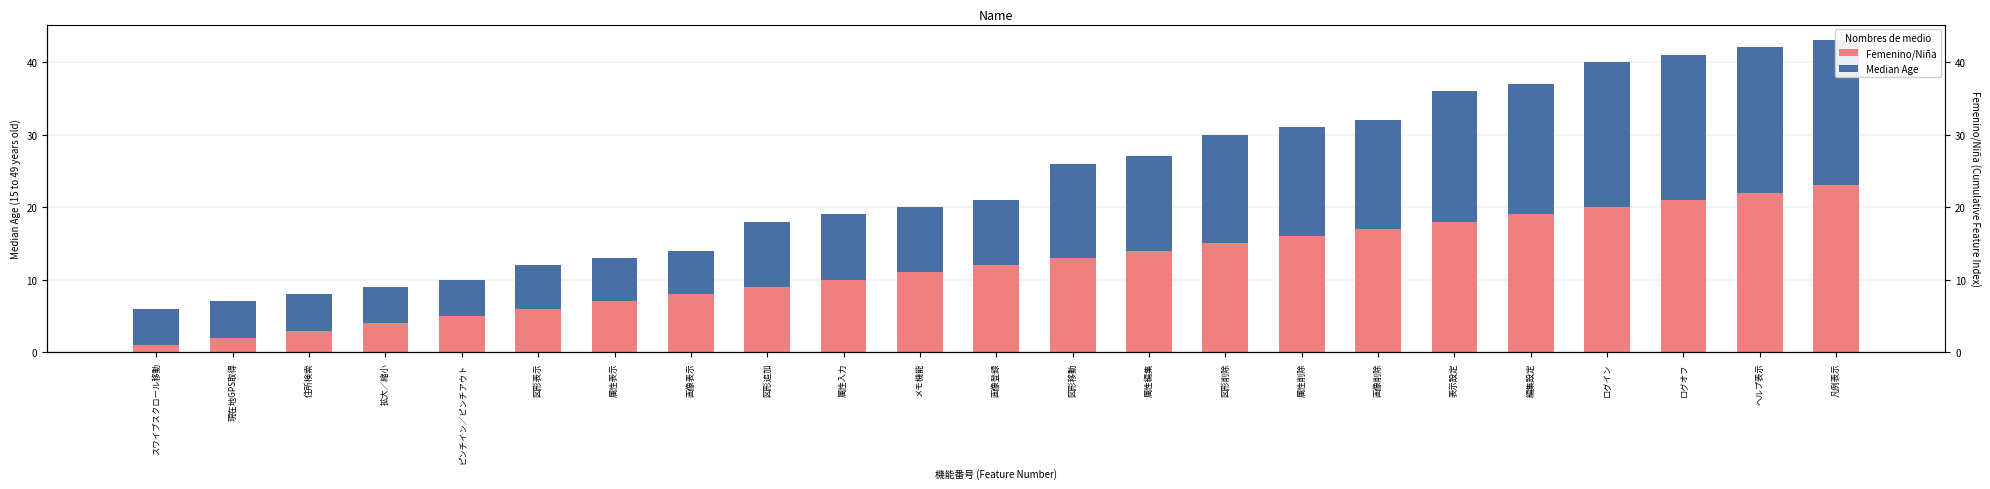

What is the value of the Femenino/Niña bar at the 3rd from the left?

3